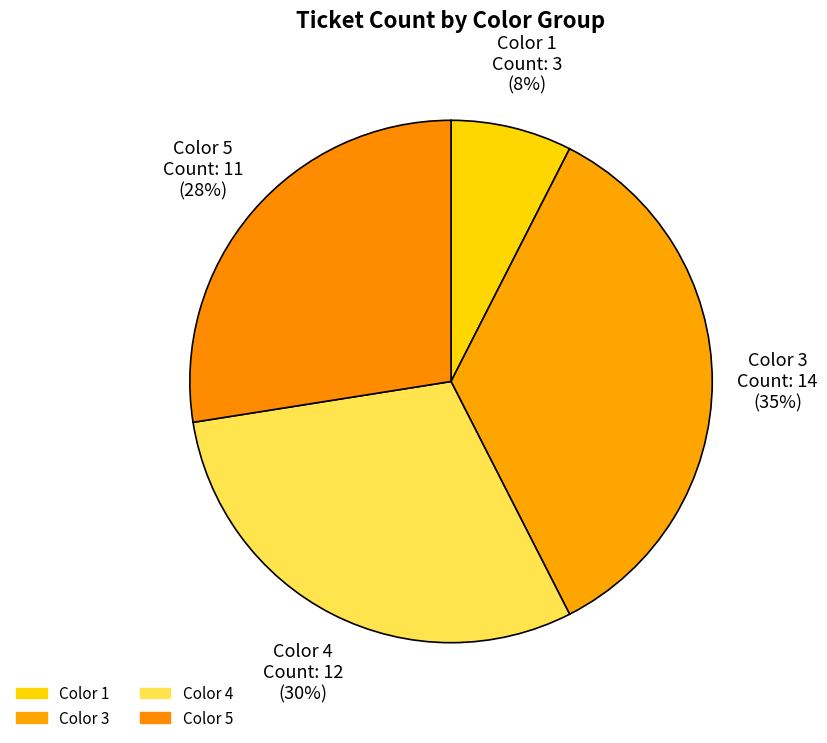

To the nearest percent, what is the difference between the Color 5 and Color 1 slice percentages?

20%